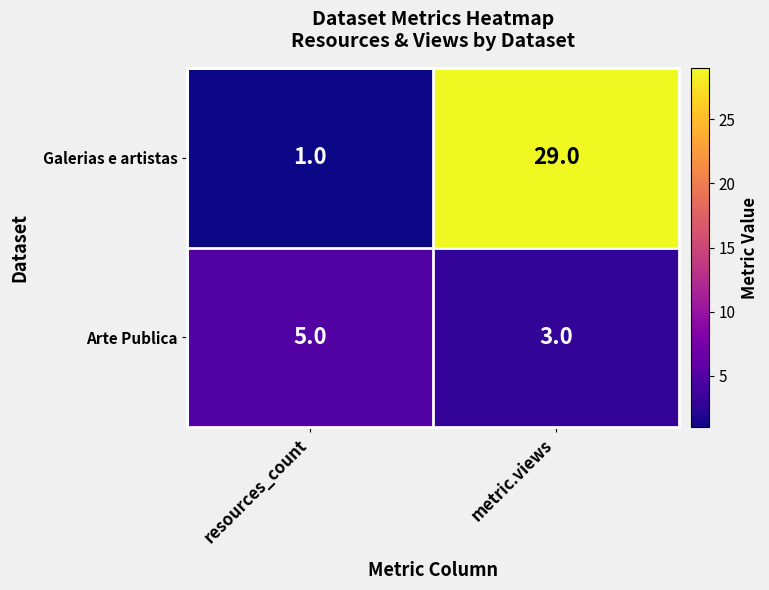

True or false: Galerias e artistas has a value of 29 at metric.views.

True